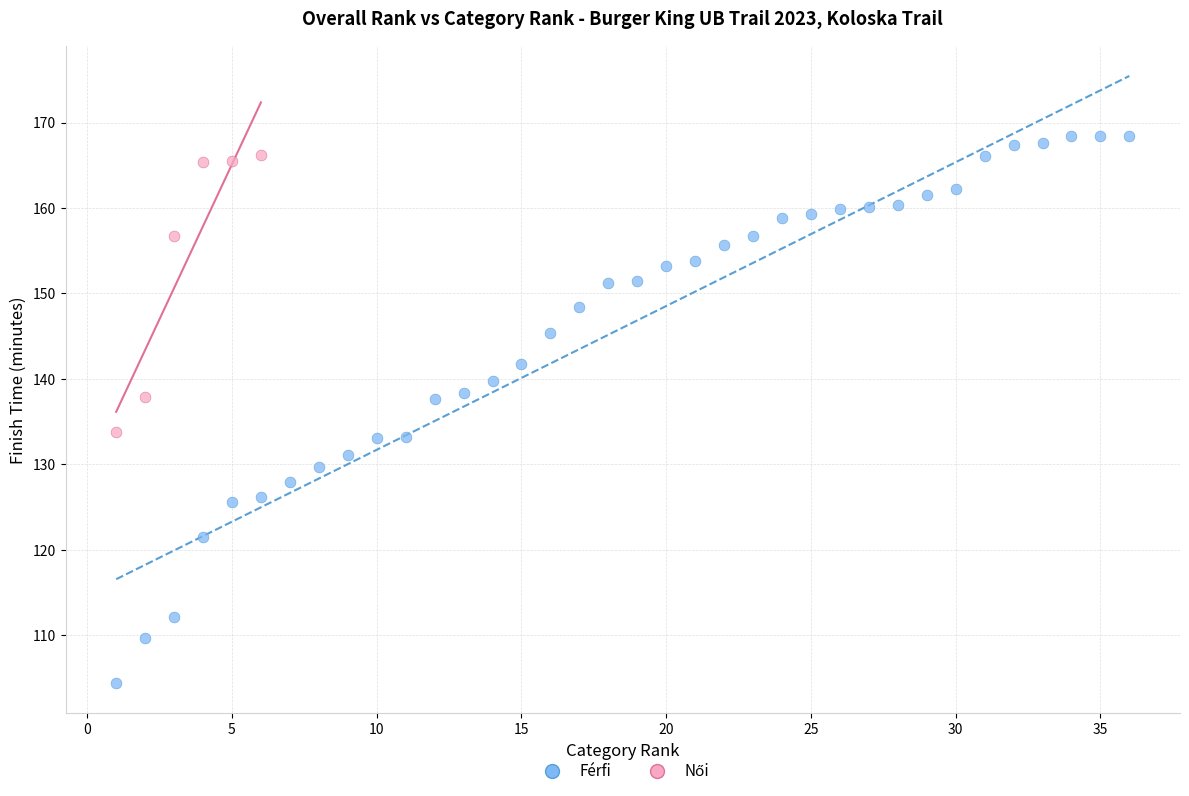

Which series contains the lowest Y value?

Férfi